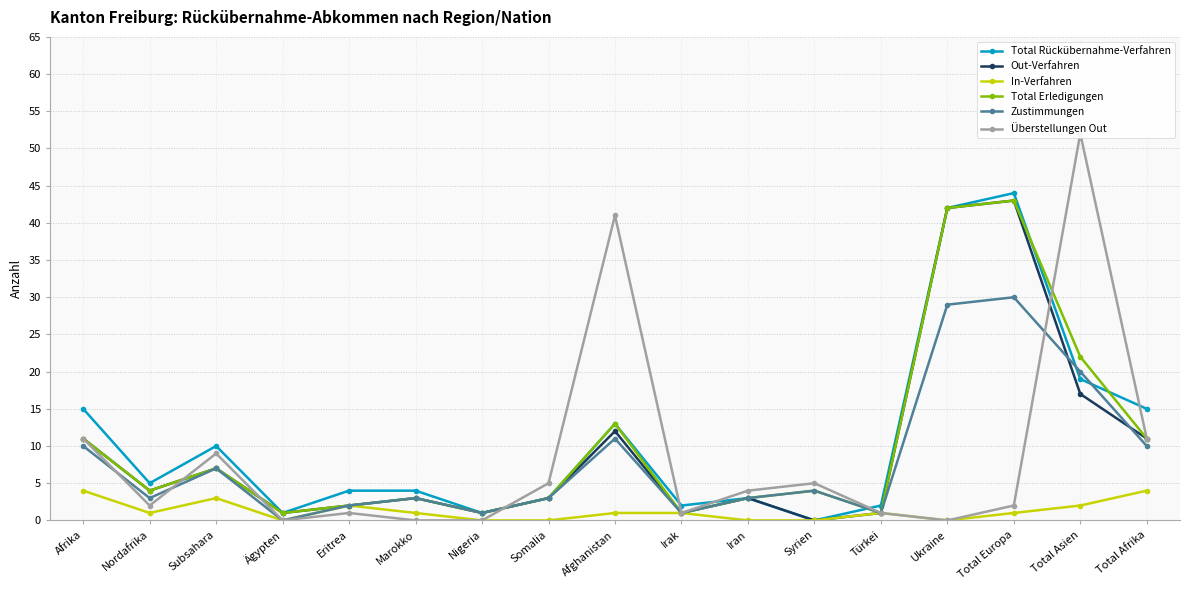

True or false: Zustimmungen and Out-Verfahren intersect in this chart.

True